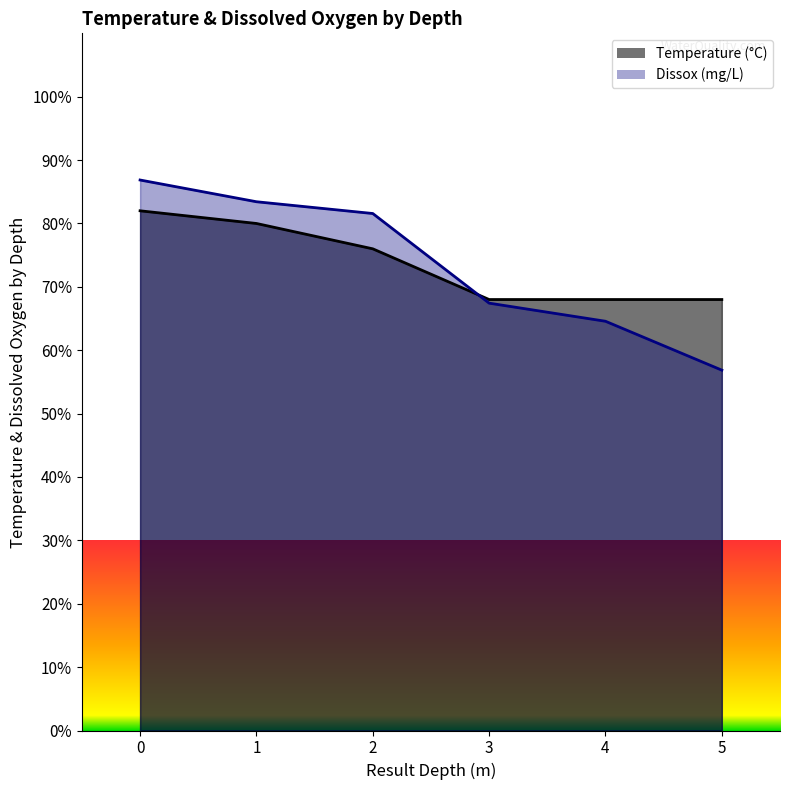

Which series has the largest total across all categories?

Temperature